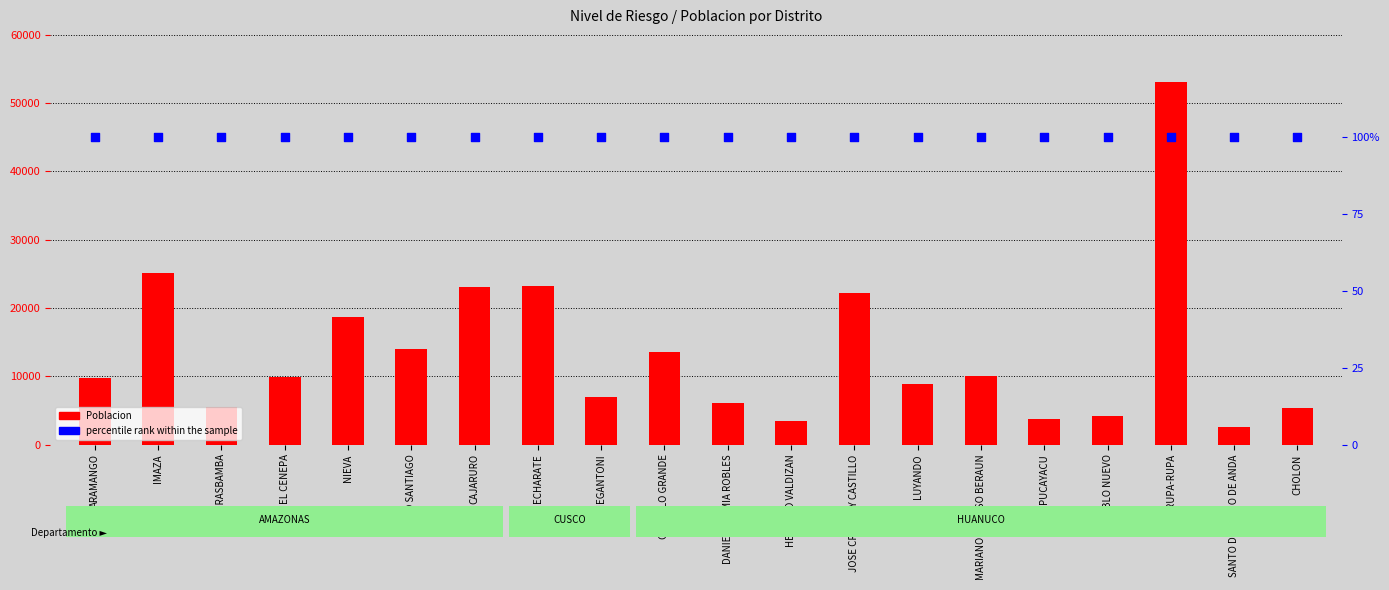

What is the total value across all series at ECHARATE?

23314